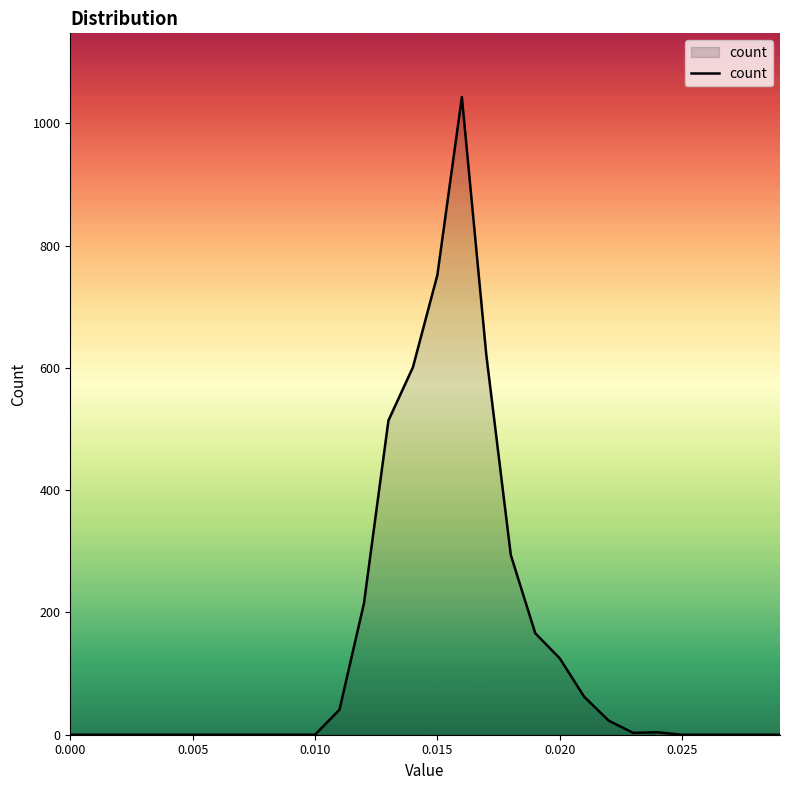

What is the difference between the maximum and minimum values?

1043